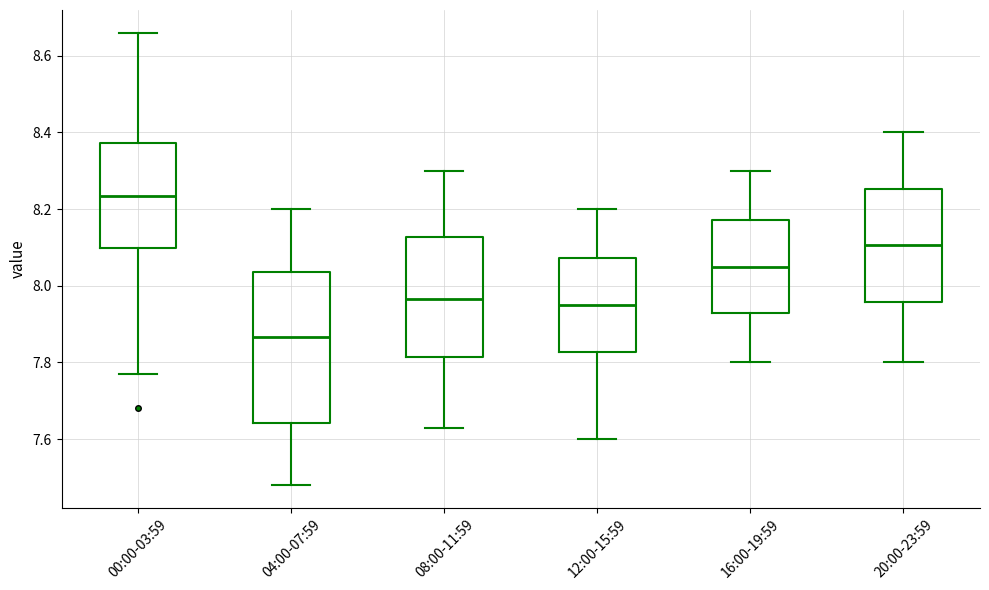

Comparing the boxes themselves (not the whiskers), which one is the tallest?

04:00-07:59